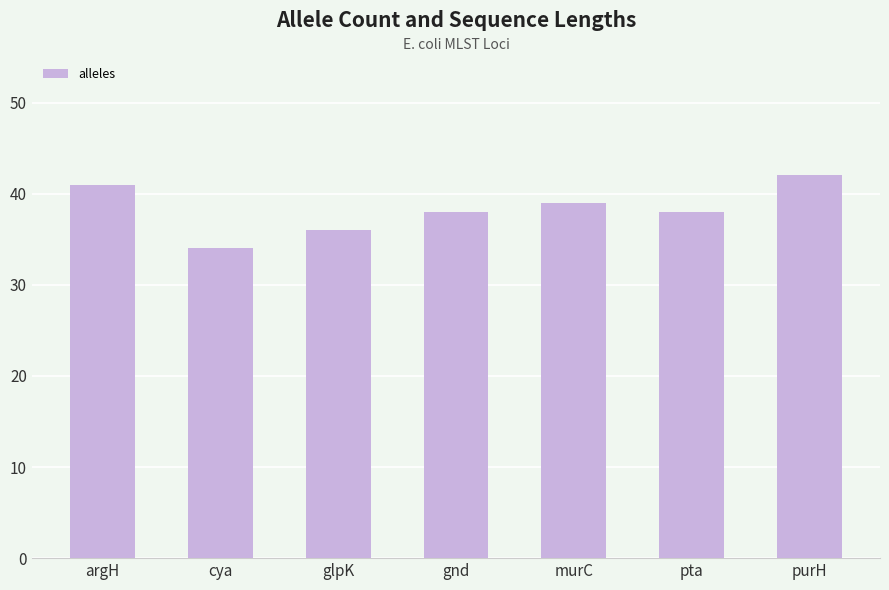

The chart shows a value of 50 at gnd. True or false?

False